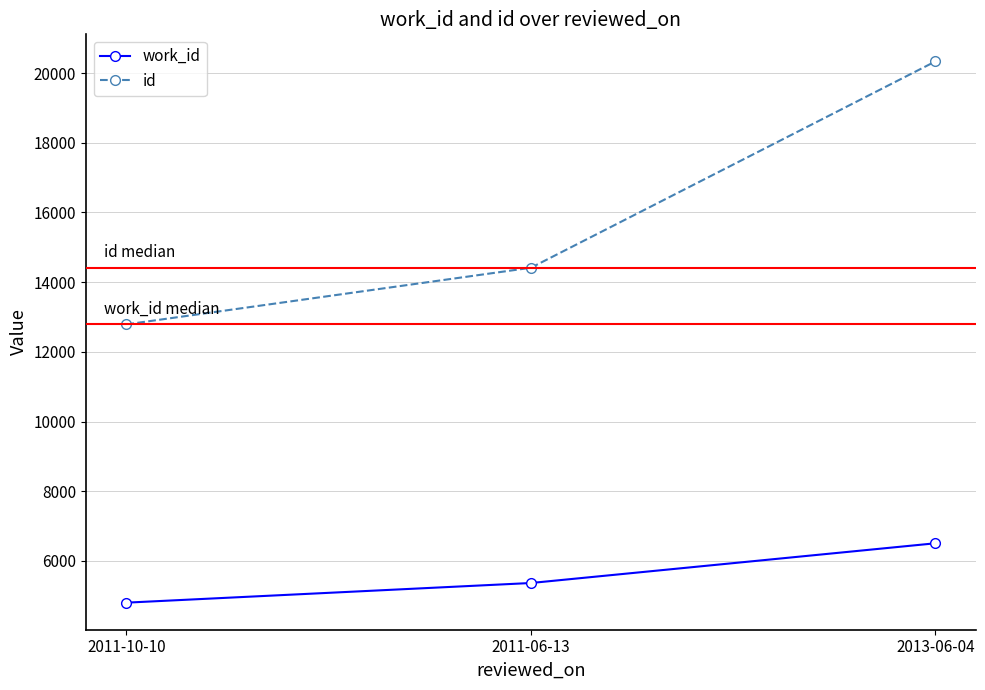

How many categories are shown in the chart?

3